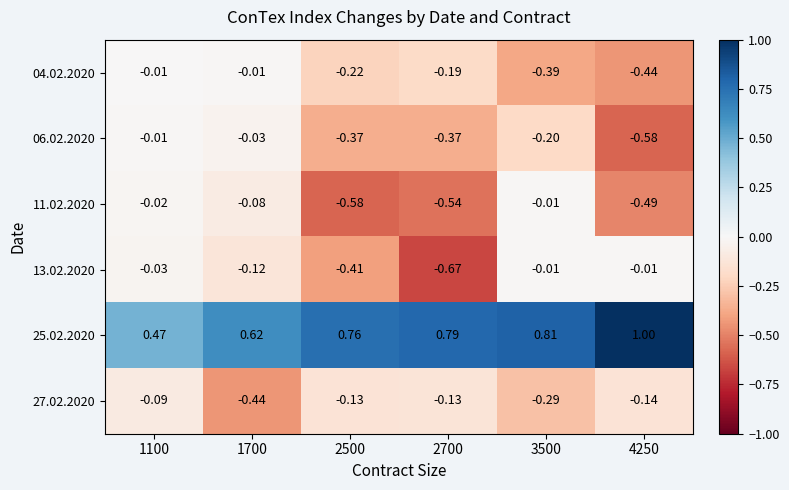

Is the value of 27.02.2020 at 2500 greater than the value of 04.02.2020 at 3500?

Yes